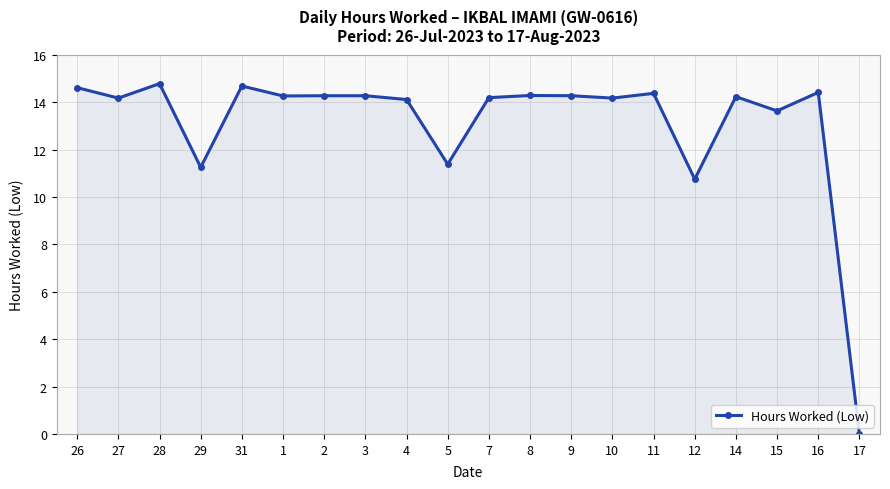

What is the label of the 10th point from the left?

5